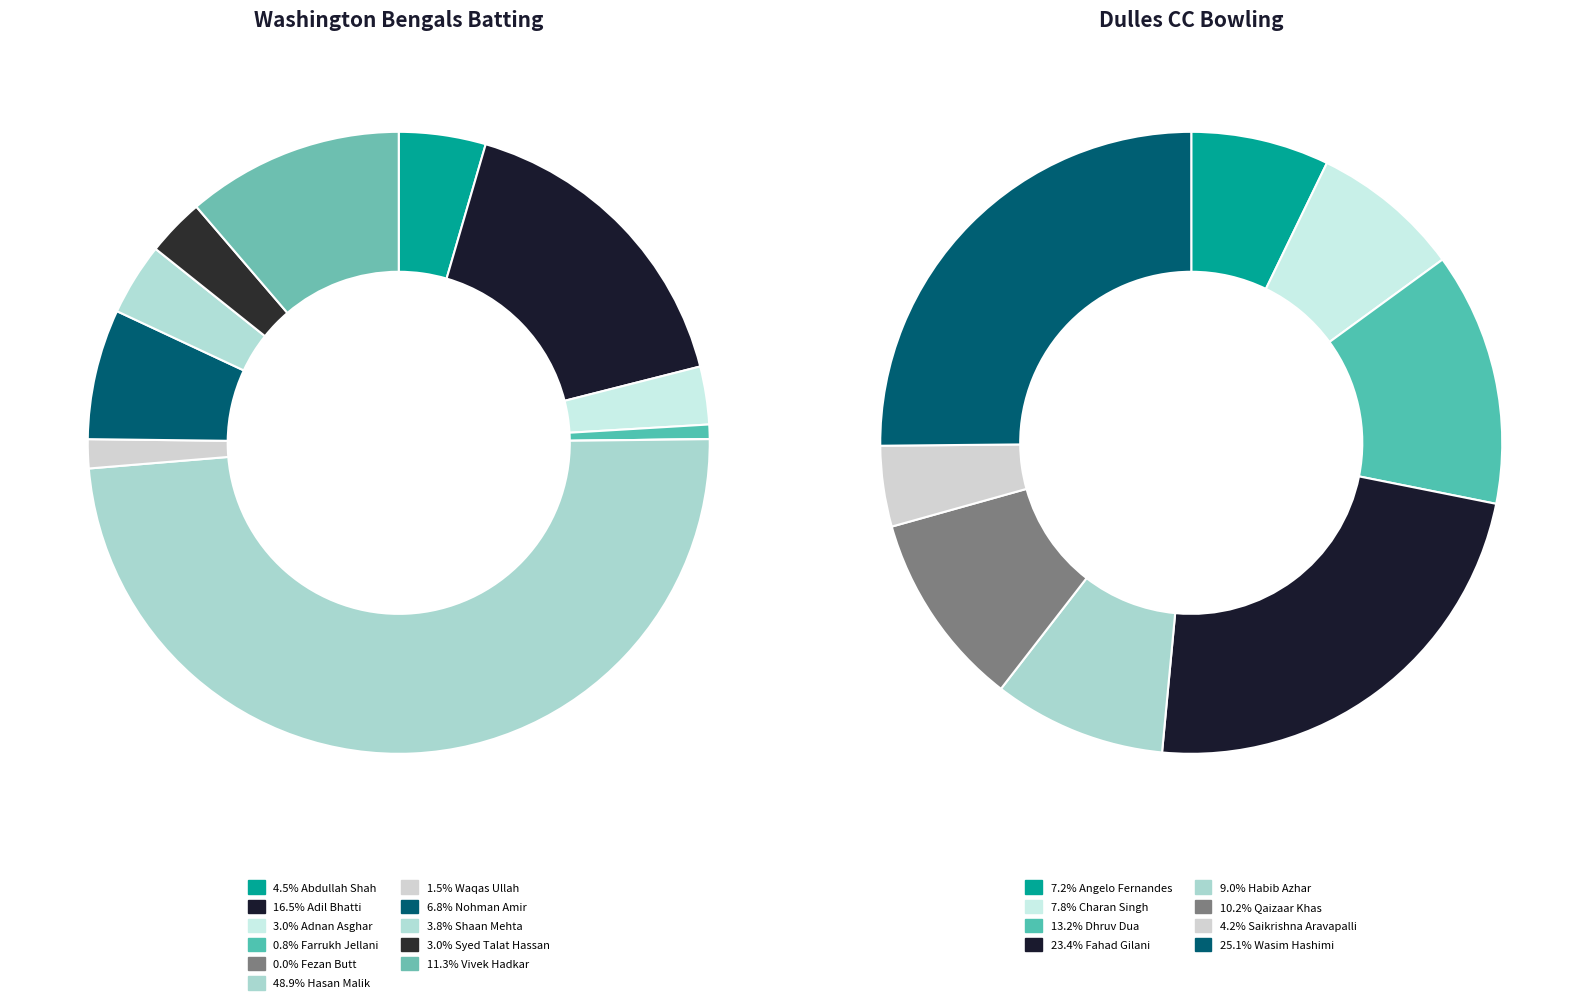

To the nearest percent, what is the difference between the largest and smallest slice percentages?

49%